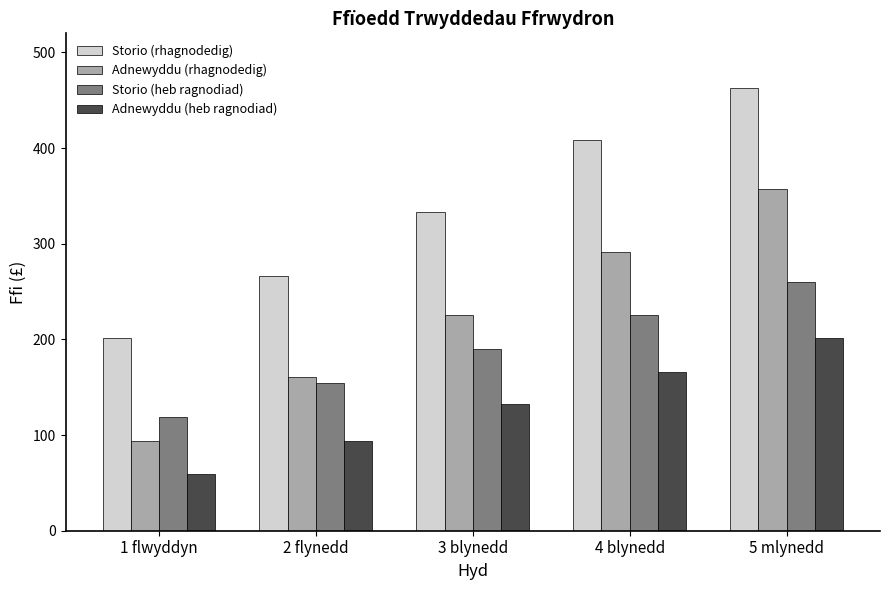

Reading left to right, transcribe all the data shown in this chart.

Storio (rhagnodedig): 202	266	333	409	463
Adnewyddu (rhagnodedig): 94	161	226	291	357
Storio (heb ragnodiad): 119	154	190	226	260
Adnewyddu (heb ragnodiad): 59	94	132	166	202